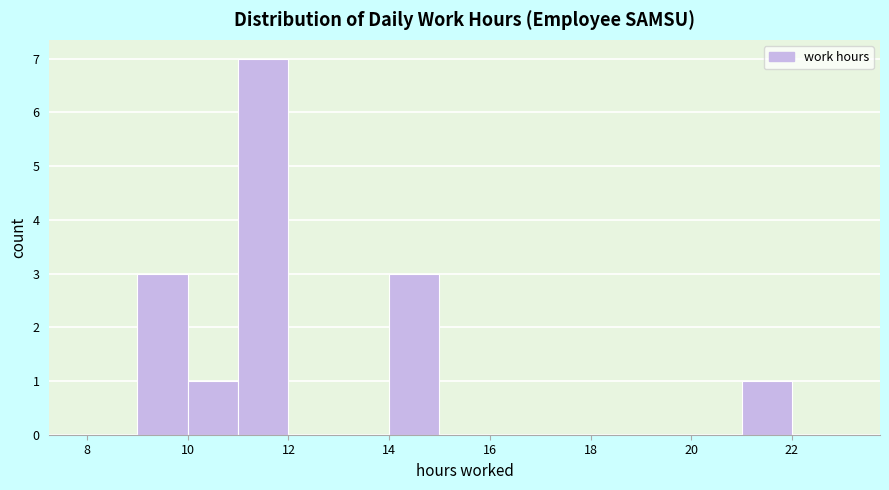

How tall is the bar that spans 21 to 22 on the x-axis? The values are not printed on the chart, so give them approximately, as read against the axis.

1